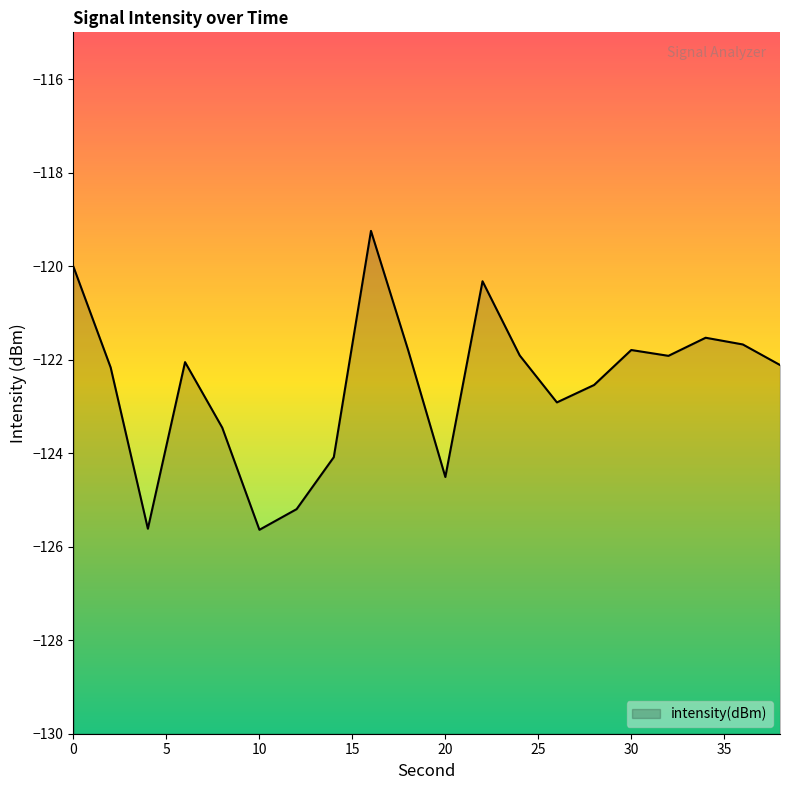

How many series are shown in this chart?

1